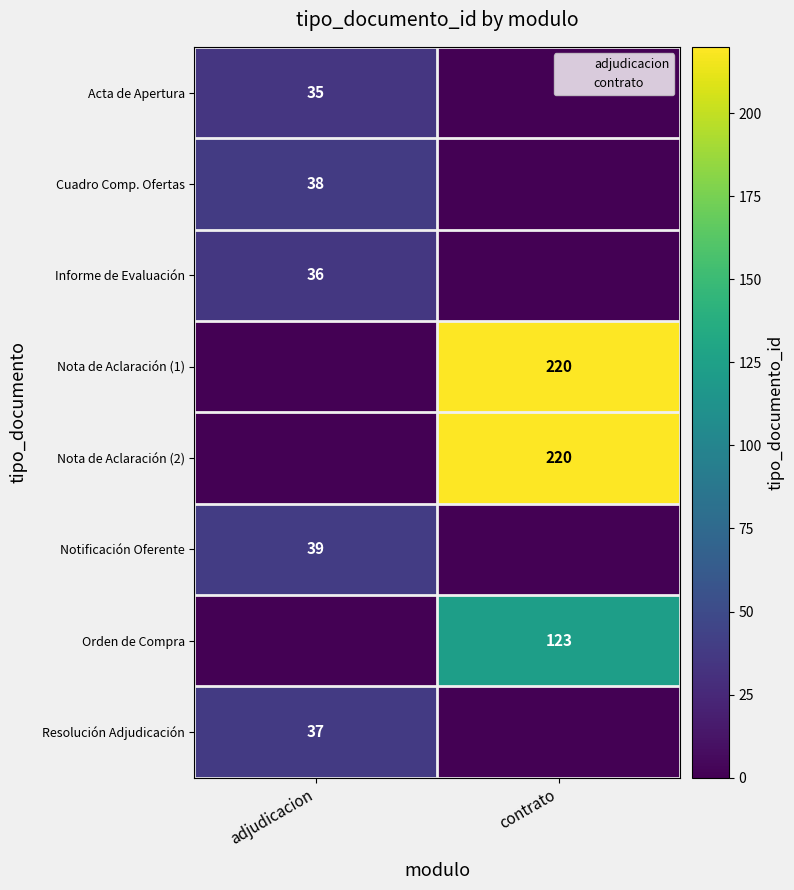

How many values in Informe de Evaluación are above zero?

1